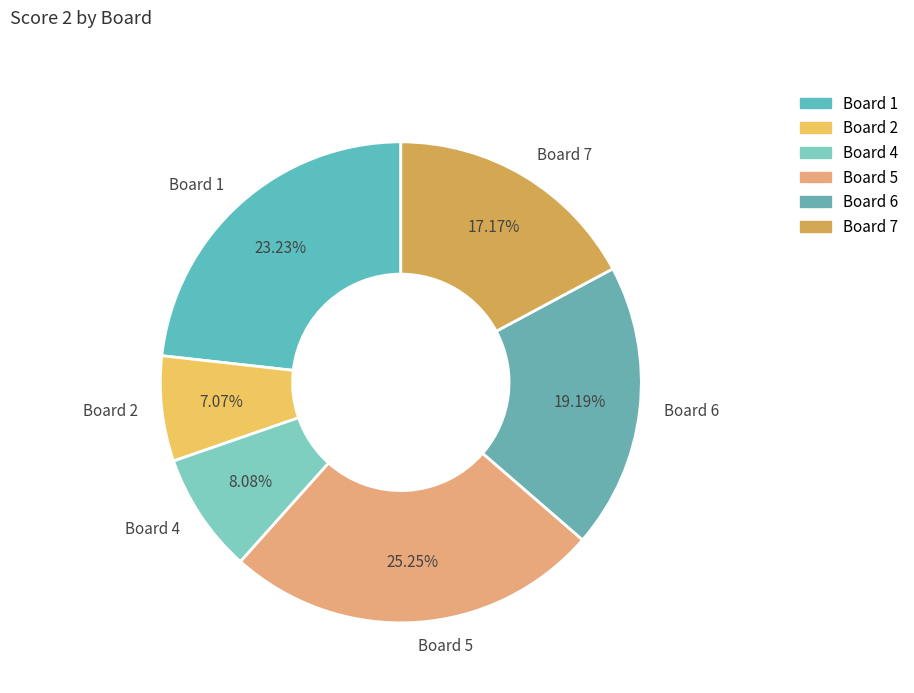

Rank the categories by value from highest to lowest.

Board 5, Board 1, Board 6, Board 7, Board 4, Board 2